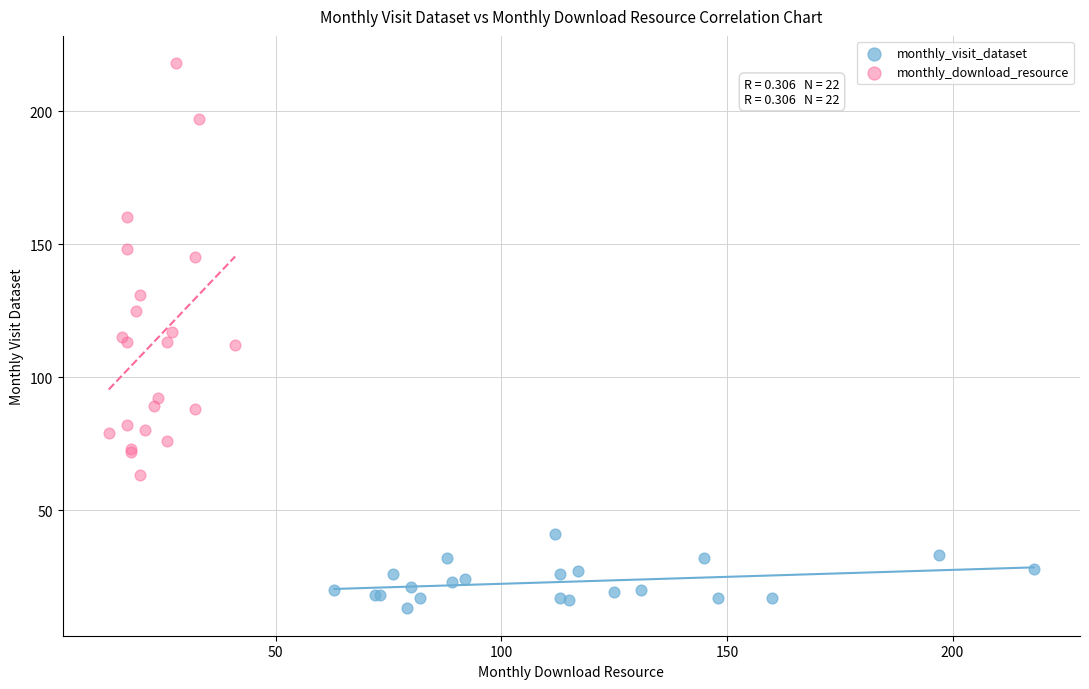

Which series has the largest Y range (max minus min)?

monthly_download_resource